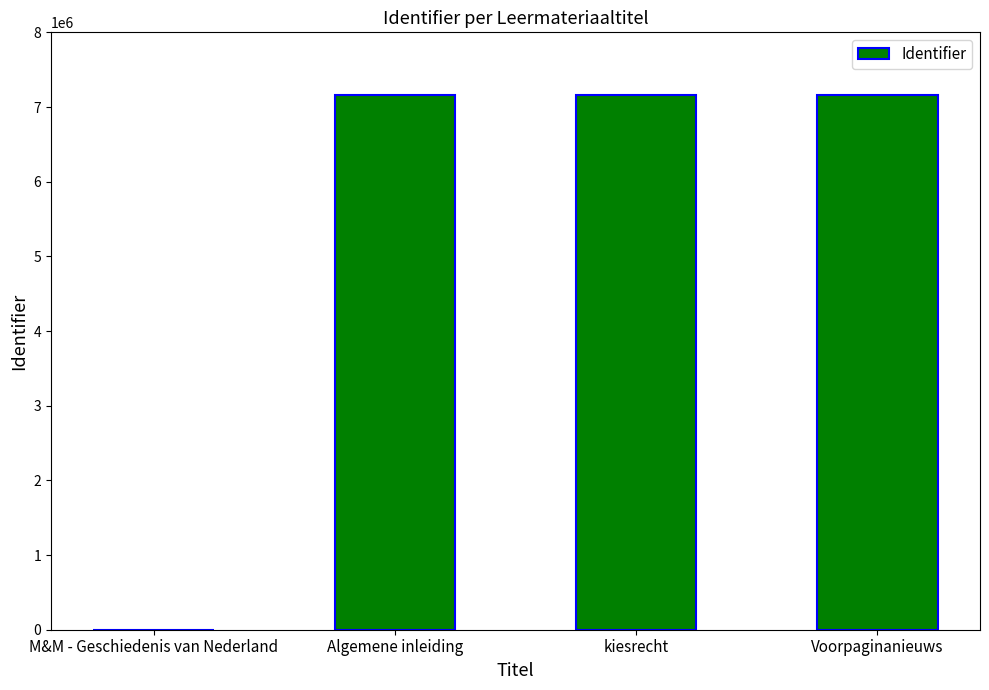

What is the greatest value displayed?

7160524